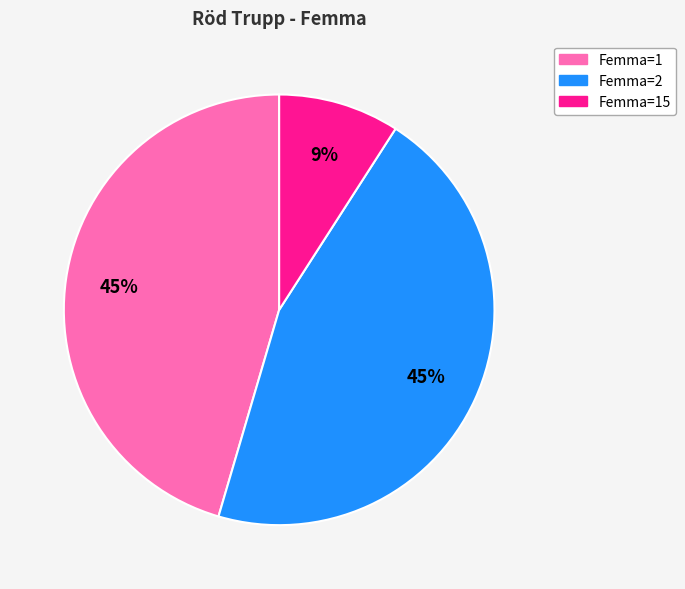

Approximately how many times larger is the value at Femma=2 compared to Femma=1?

1.0